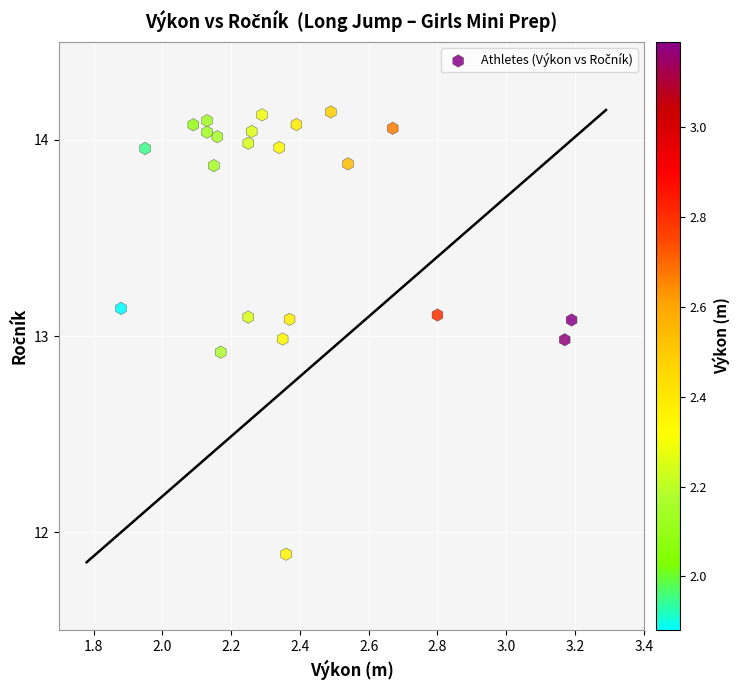

What is the range of Y values (max minus min)?

2.3